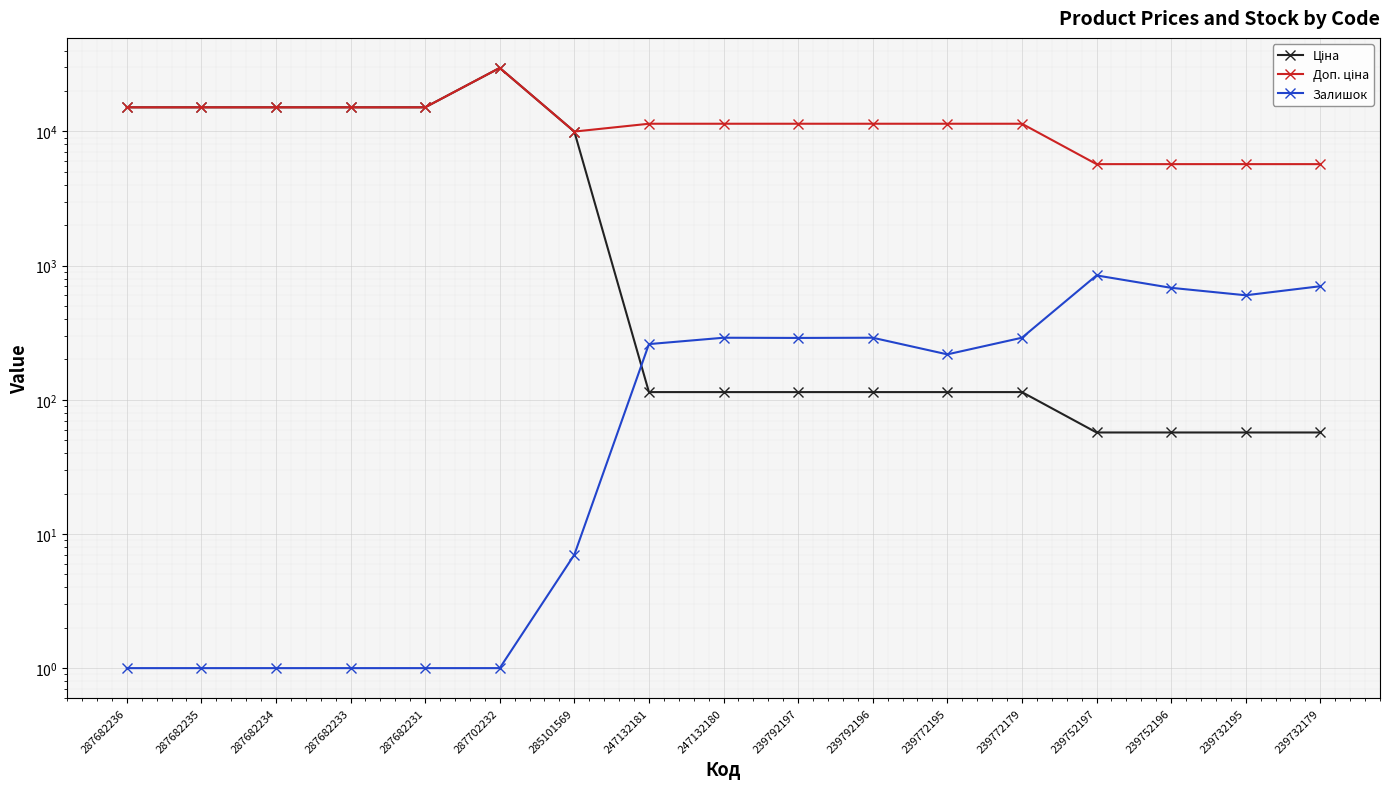

Is the value of Залишок at 287682235 greater than the value of Доп. ціна at 287682236?

No